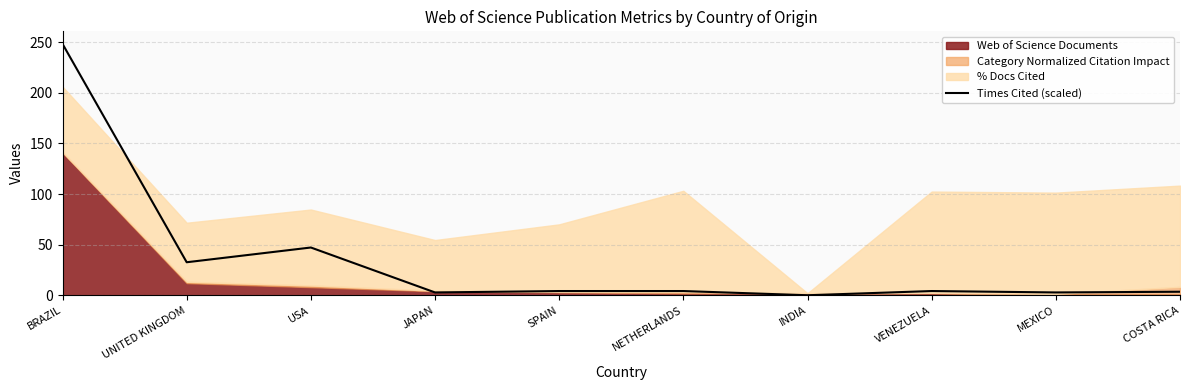

True or false: the data shows 248.3 at BRAZIL.

True